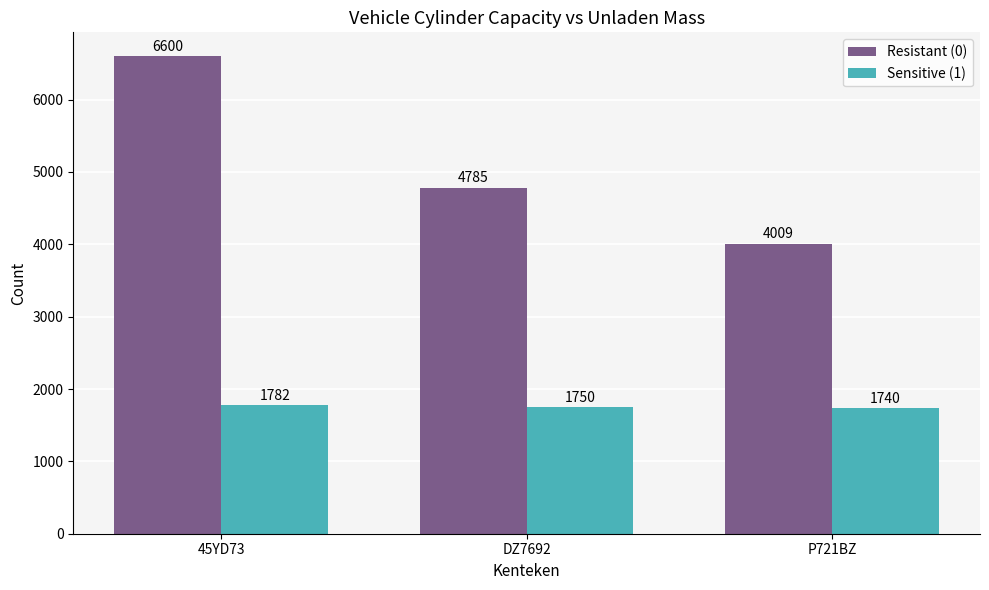

What is the total value across all series at 45YD73?

8382